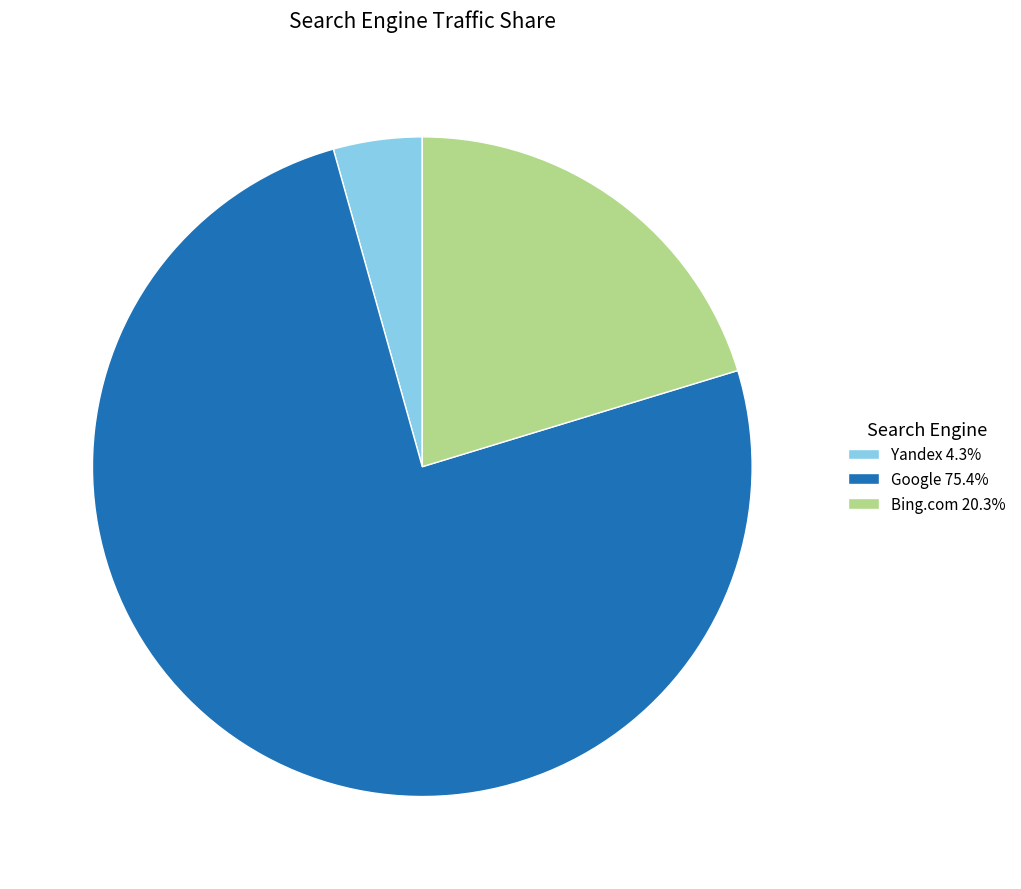

Is the sum of Bing.com 20.3% and Yandex 4.3% greater than half?

No